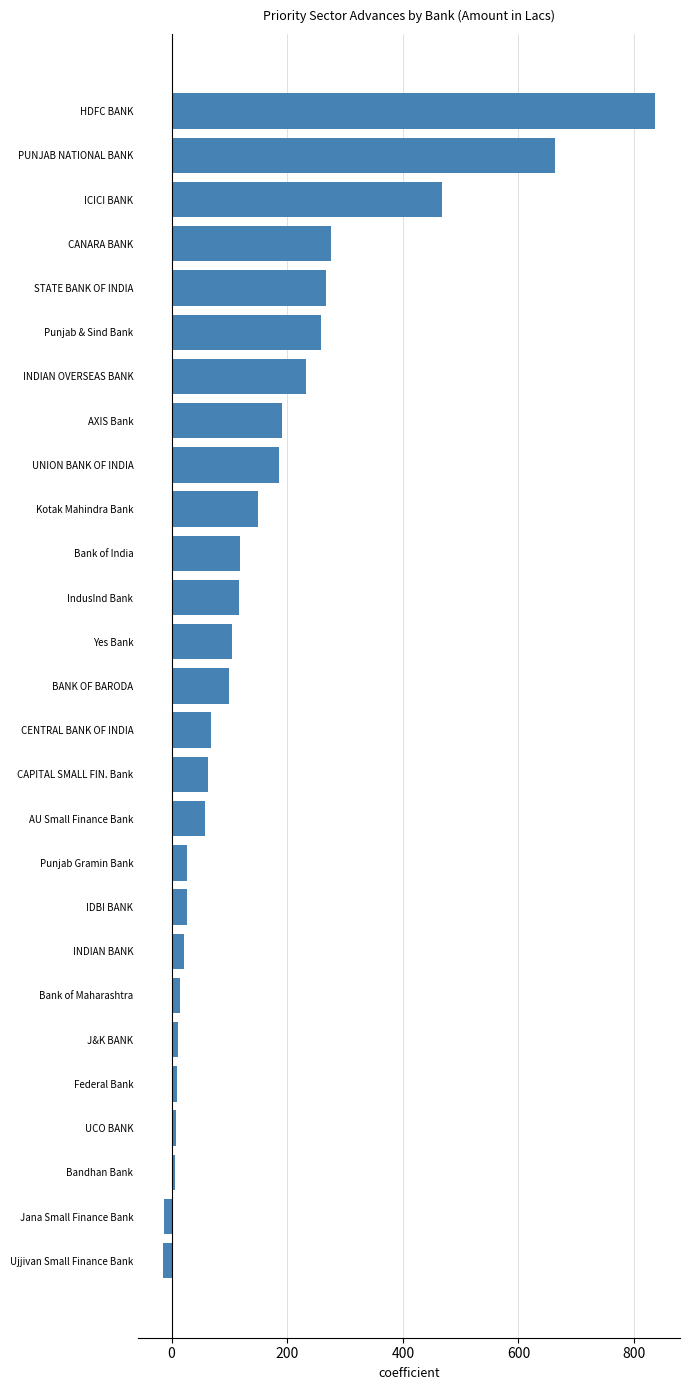

Is it true that the value at CANARA BANK is 275.7?

True